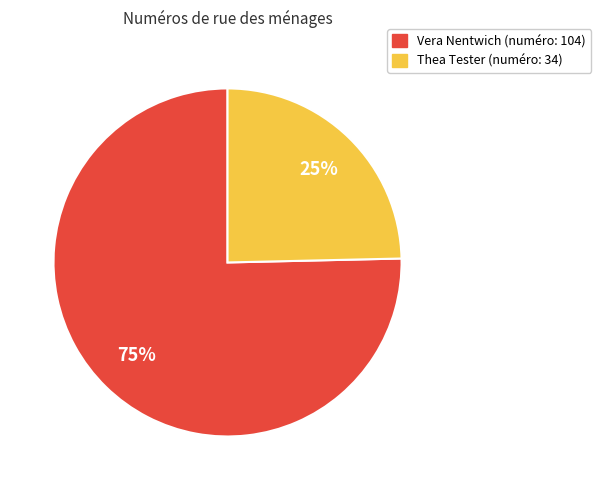

Does any single category account for the majority?

Yes